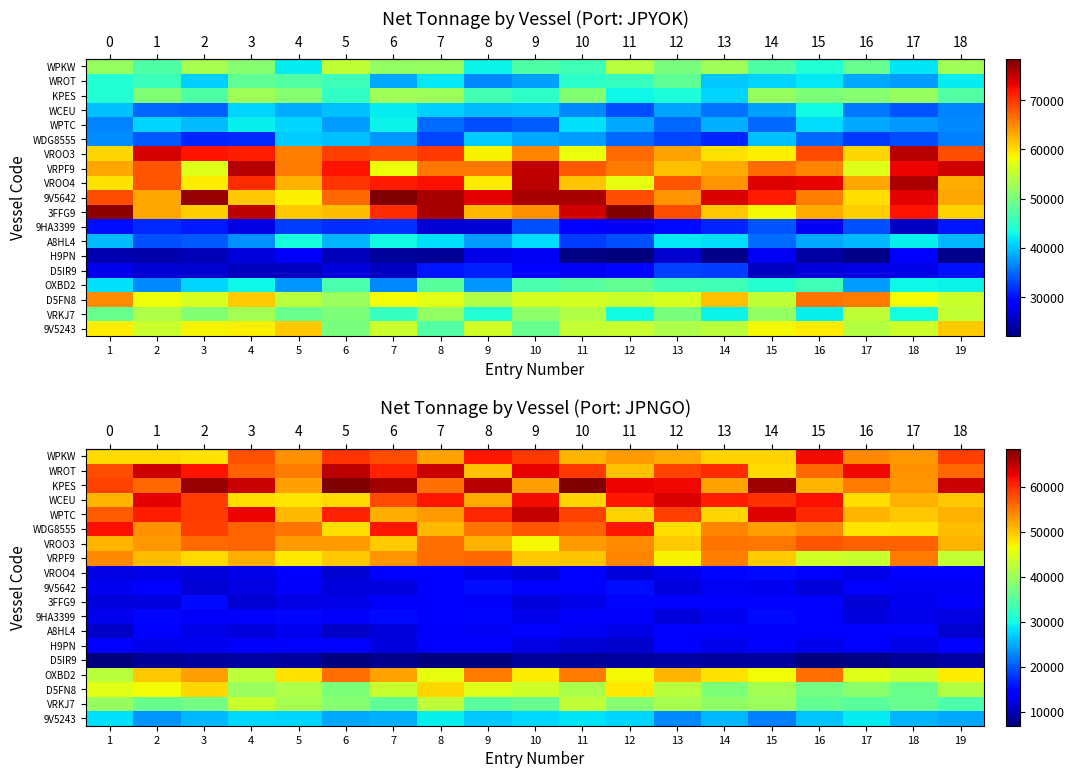

Is it true that row_16 equals 47796.2 at 12?

True